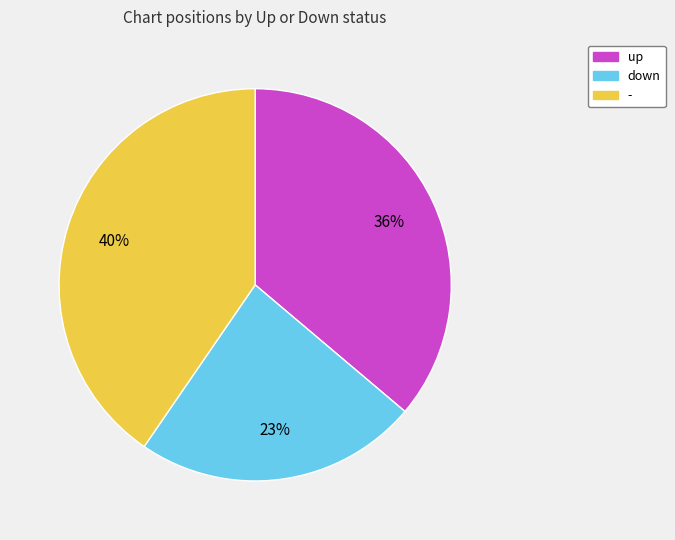

What is the smallest slice in the pie chart?

down